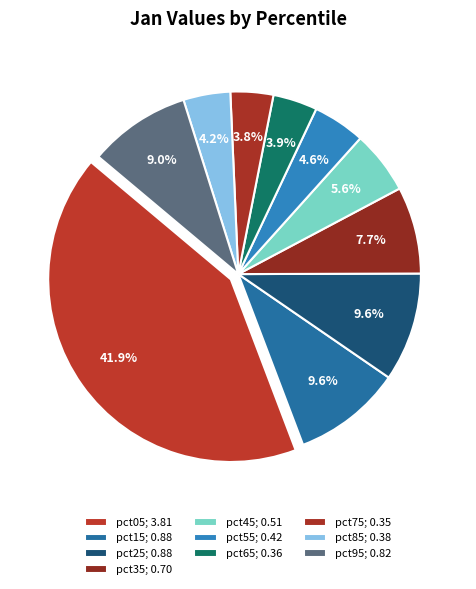

How many slices are in this pie chart?

10